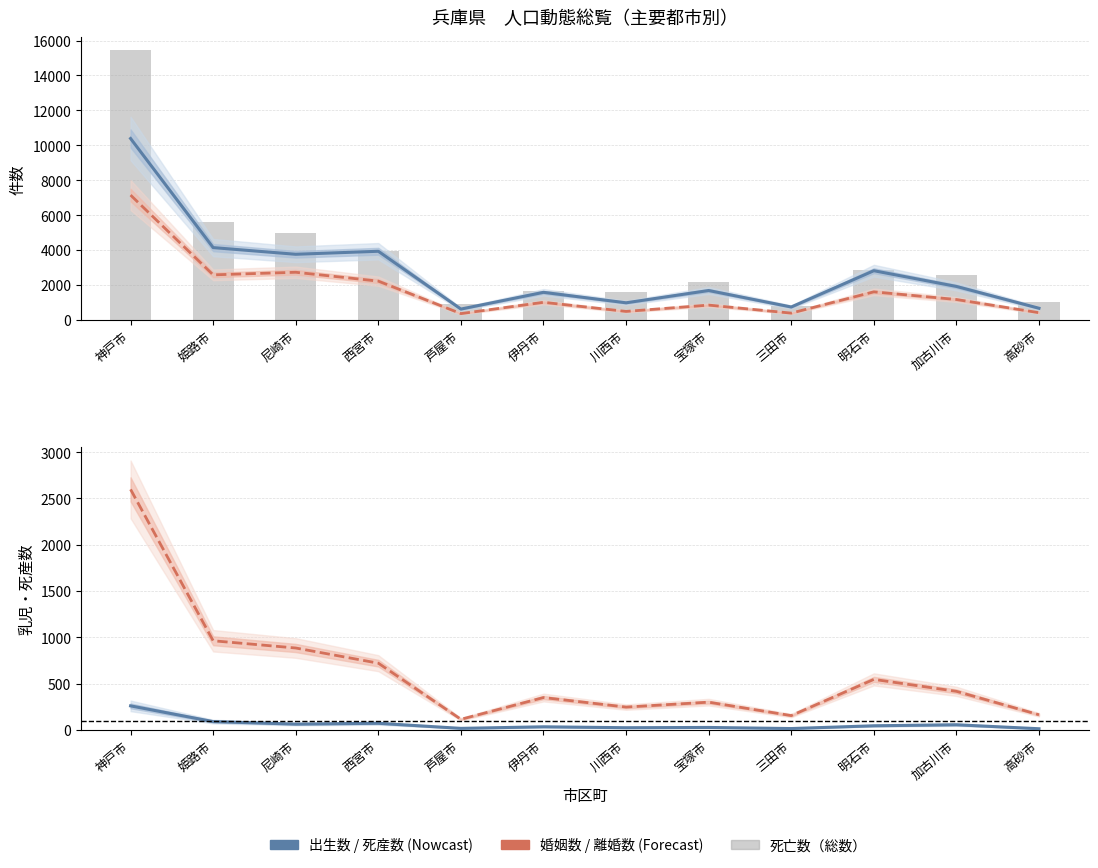

Is the value of 死亡数（総数） at 明石市 greater than the value of 死産数（総数） at 高砂市?

Yes